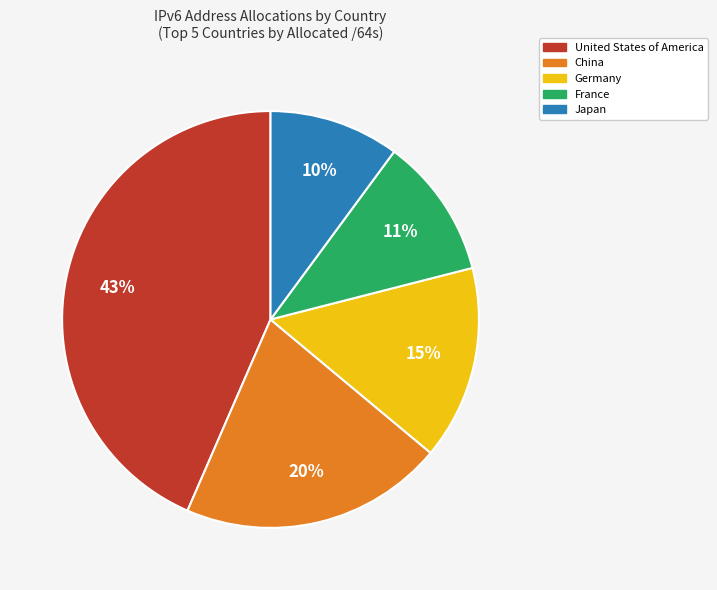

How many slices are in this pie chart?

5